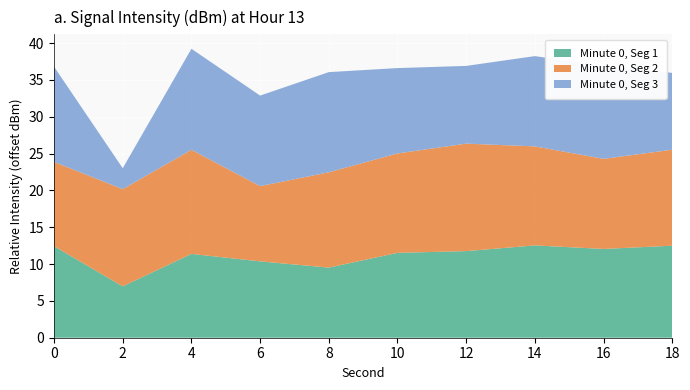

Where is Minute 0, Seg 1 nearest to the value 9?

8